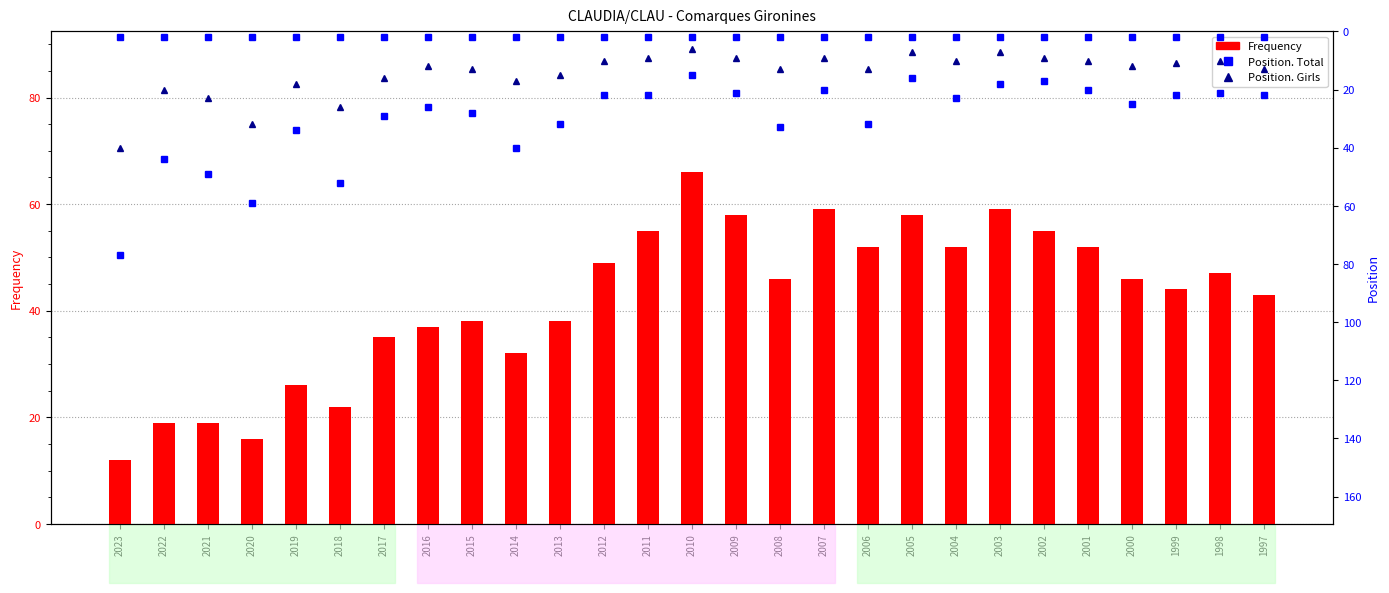

Reading right to left, transcribe all the data shown in this chart.

Frequency: 43	47	44	46	52	55	59	52	58	52	59	46	58	66	55	49	38	32	38	37	35	22	26	16	19	19	12
Position. Total: 22	21	22	25	20	17	18	23	16	32	20	33	21	15	22	22	32	40	28	26	29	52	34	59	49	44	77
Position. Girls: 13	10	11	12	10	9	7	10	7	13	9	13	9	6	9	10	15	17	13	12	16	26	18	32	23	20	40